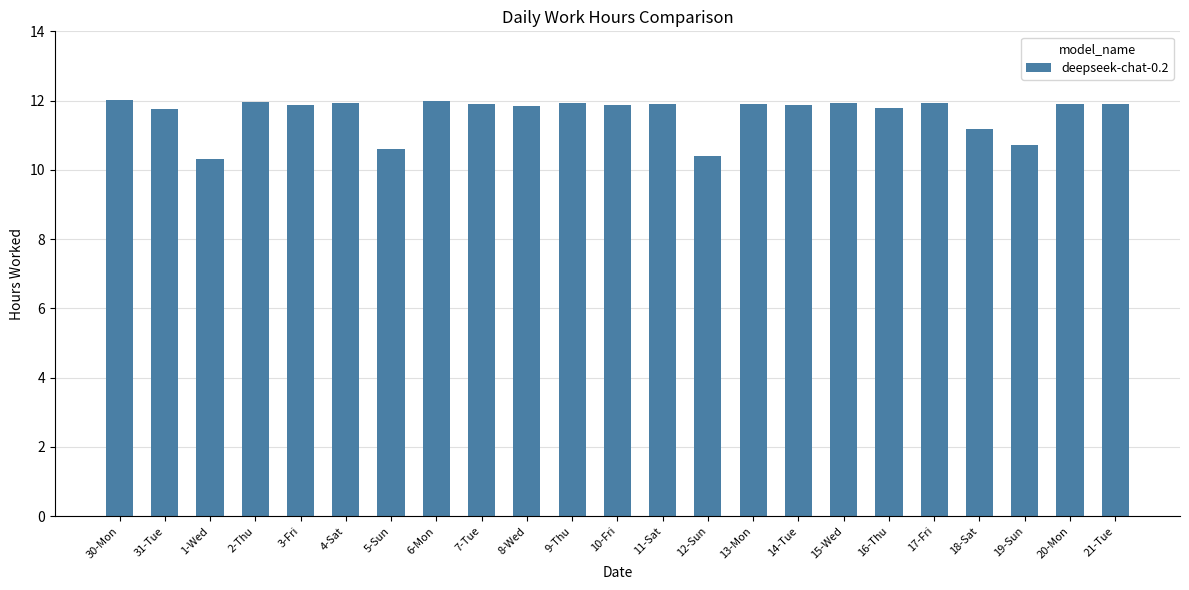

Is it true that the value at 14-Tue is 3.5?

False